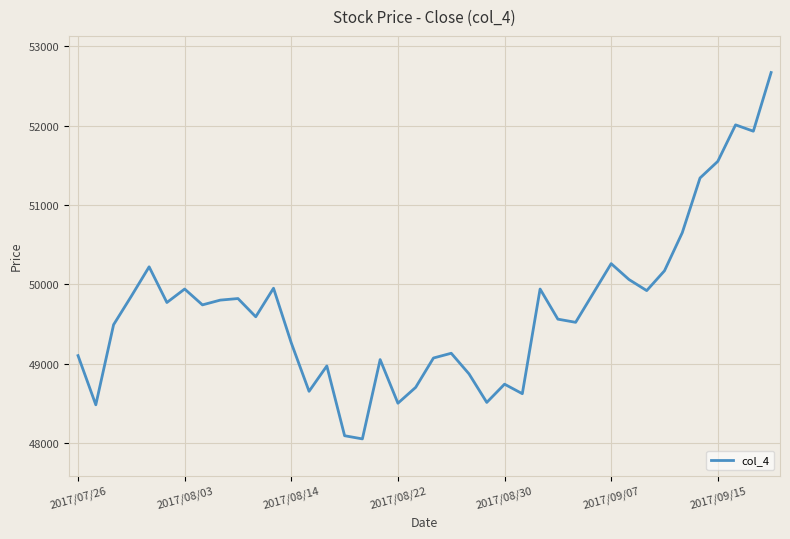

Is this an area chart (filled region under the line)?

No